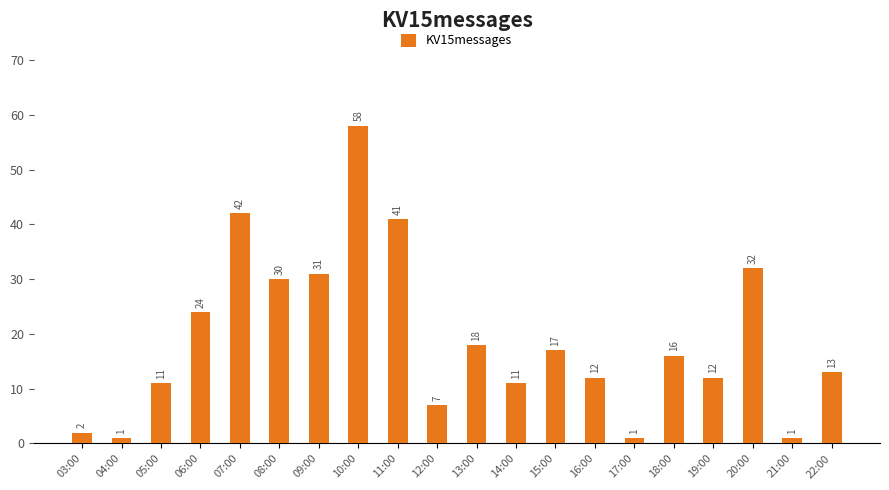

What is the label of the 8th bar from the right?

15:00